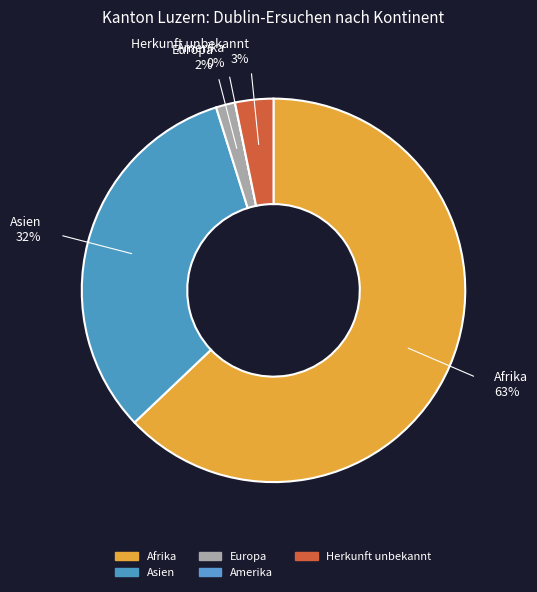

Which has a higher value, Europa or Amerika?

Europa